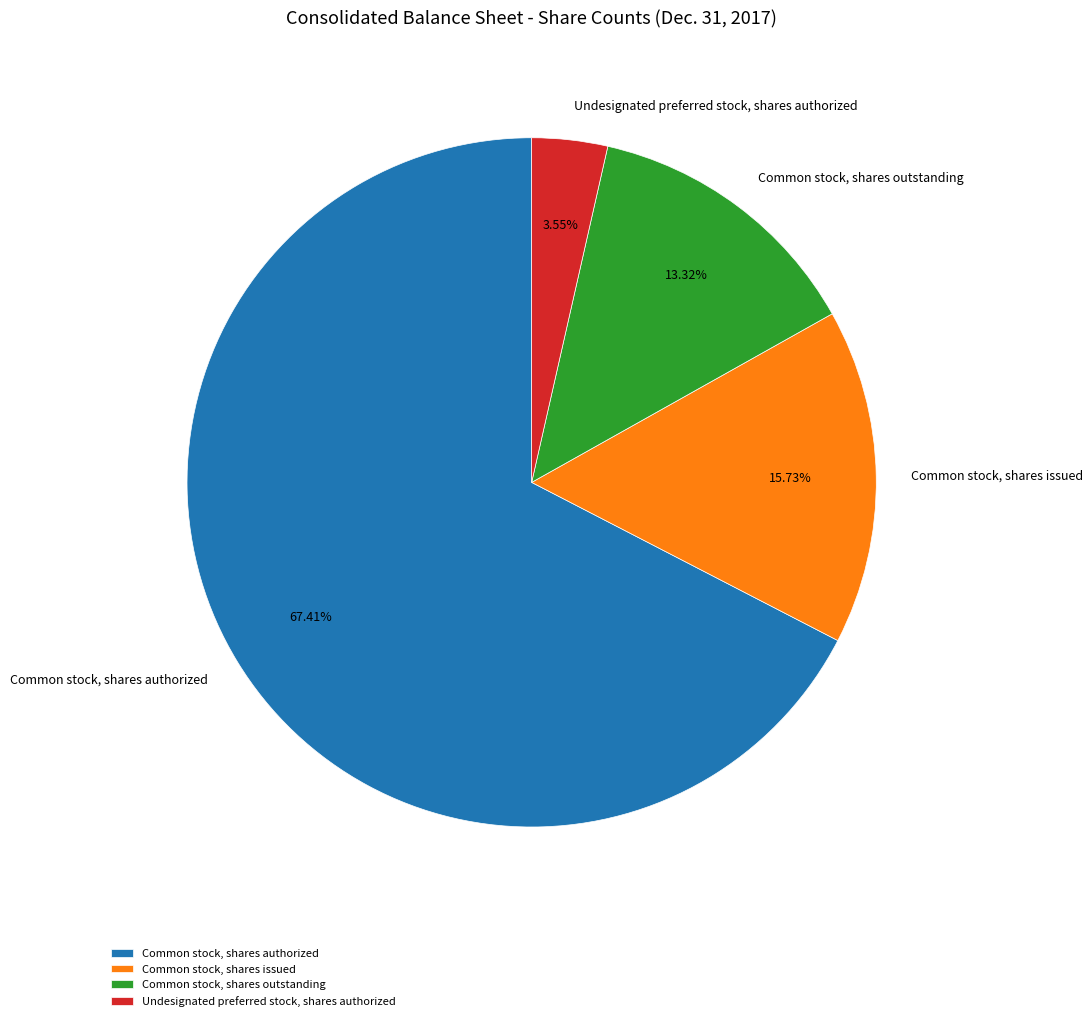

To the nearest percent, what is the combined percentage of Common stock, shares authorized and Common stock, shares issued?

83%